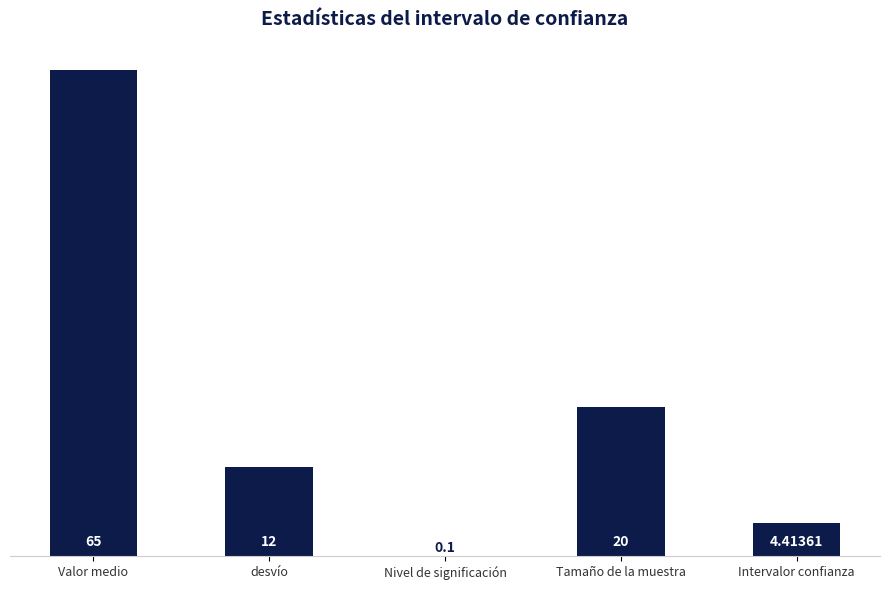

What is the maximum value shown in the chart?

65.0